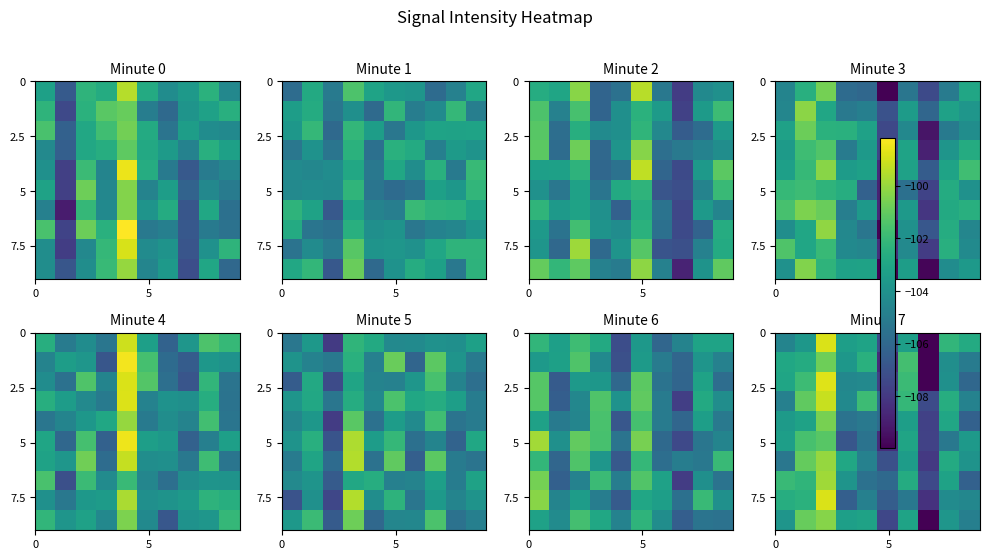

What is the total value across all series at 7?

-1087.8